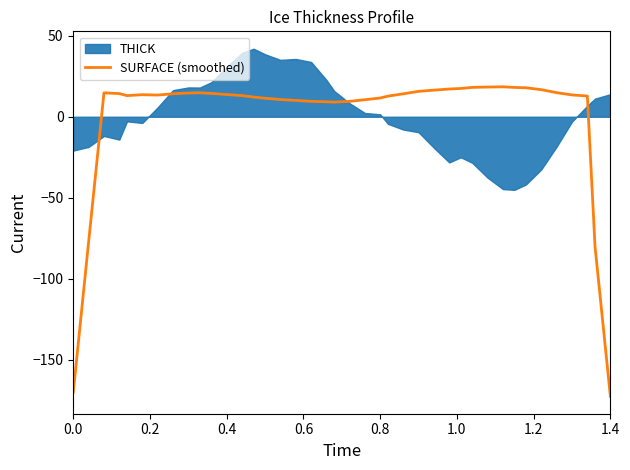

What is the minimum value for SURFACE (smoothed)?

-172.5